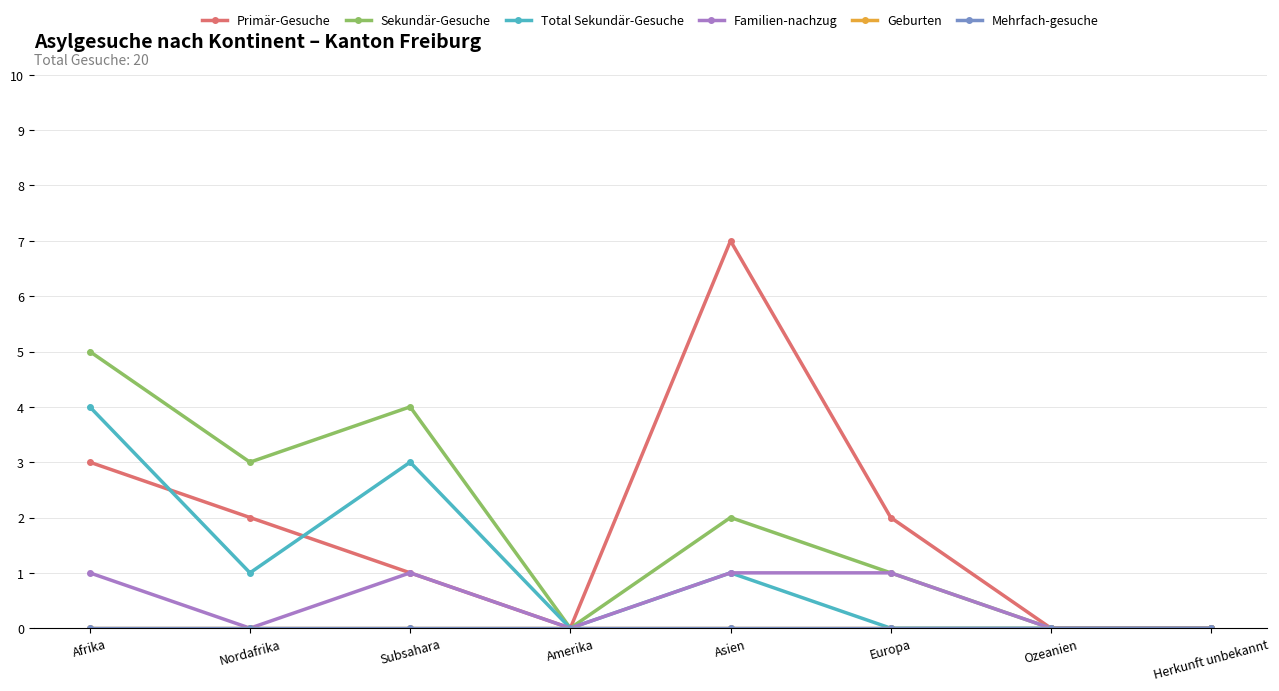

How many values in Primär-Gesuche are above zero?

5